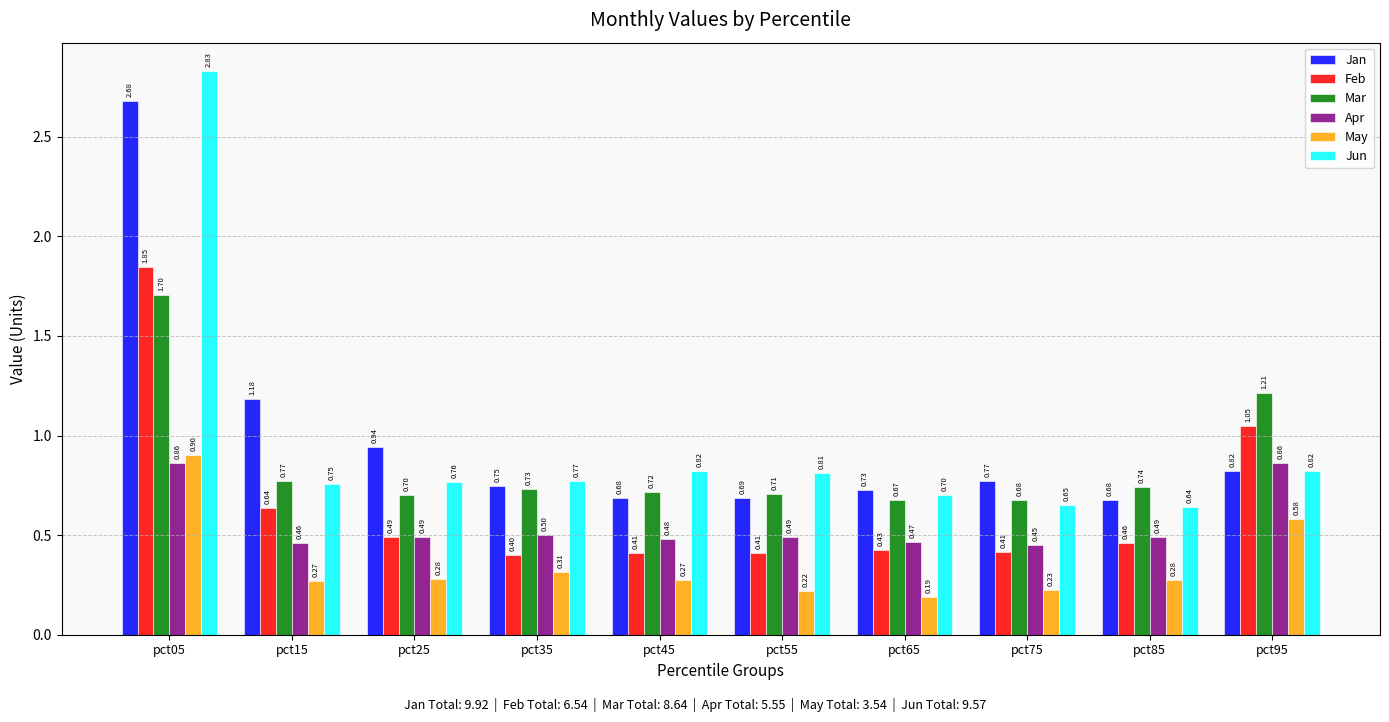

What is the approximate value of Apr at pct85?

0.5